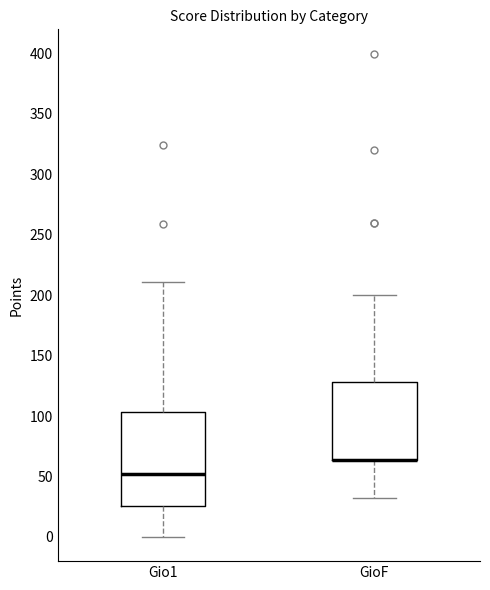

Which box is the tallest, from its lower edge to its upper edge?

Gio1